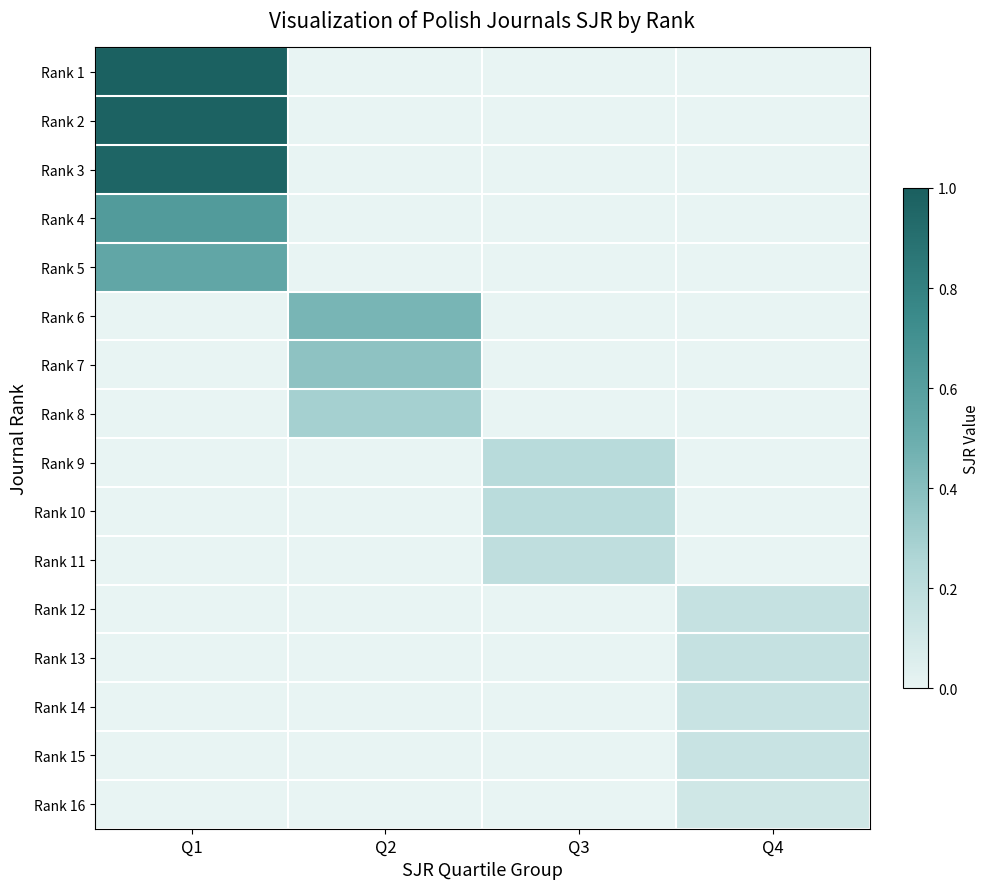

Reading right to left, transcribe all the data shown in this chart.

Rank 1: Q4=0.0	Q3=0.0	Q2=0.0	Q1=1.0
Rank 2: Q4=0.0	Q3=0.0	Q2=0.0	Q1=1.0
Rank 3: Q4=0.0	Q3=0.0	Q2=0.0	Q1=1.0
Rank 4: Q4=0.0	Q3=0.0	Q2=0.0	Q1=0.6
Rank 5: Q4=0.0	Q3=0.0	Q2=0.0	Q1=0.5
Rank 6: Q4=0.0	Q3=0.0	Q2=0.5	Q1=0.0
Rank 7: Q4=0.0	Q3=0.0	Q2=0.4	Q1=0.0
Rank 8: Q4=0.0	Q3=0.0	Q2=0.3	Q1=0.0
Rank 9: Q4=0.0	Q3=0.2	Q2=0.0	Q1=0.0
Rank 10: Q4=0.0	Q3=0.2	Q2=0.0	Q1=0.0
Rank 11: Q4=0.0	Q3=0.2	Q2=0.0	Q1=0.0
Rank 12: Q4=0.2	Q3=0.0	Q2=0.0	Q1=0.0
Rank 13: Q4=0.2	Q3=0.0	Q2=0.0	Q1=0.0
Rank 14: Q4=0.1	Q3=0.0	Q2=0.0	Q1=0.0
Rank 15: Q4=0.1	Q3=0.0	Q2=0.0	Q1=0.0
Rank 16: Q4=0.1	Q3=0.0	Q2=0.0	Q1=0.0